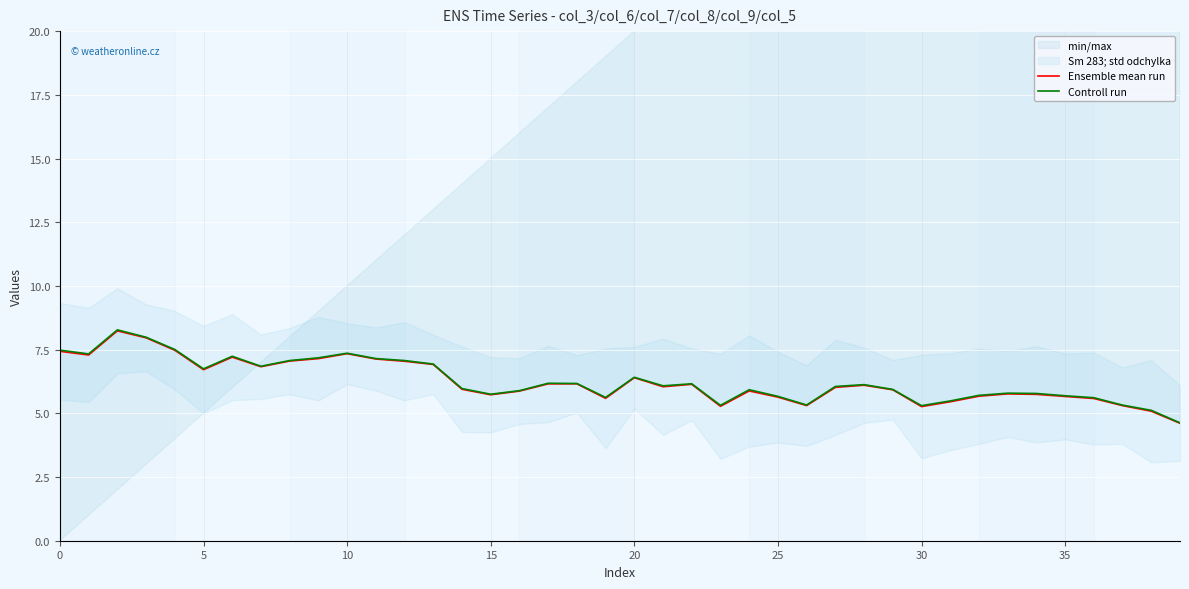

What is the highest value of the Ensemble mean run series?

8.2